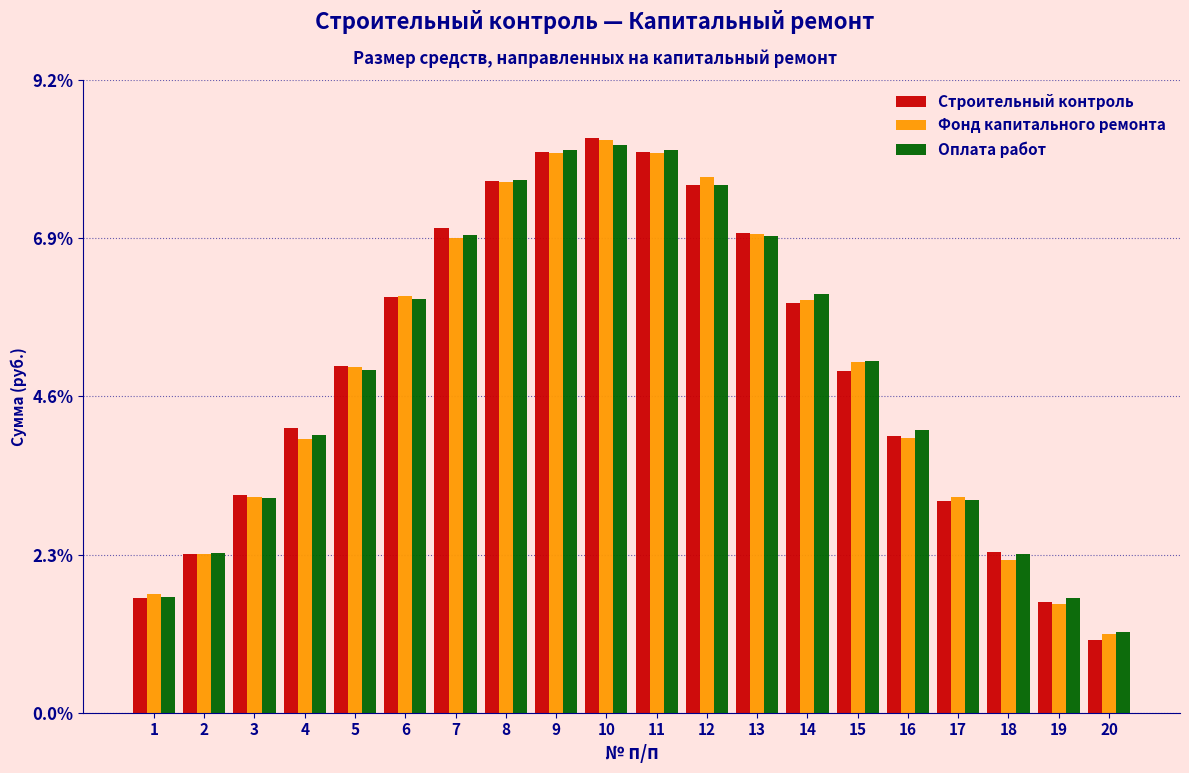

Is the value of Оплата работ at 12 greater than the value of Строительный контроль at 2?

Yes